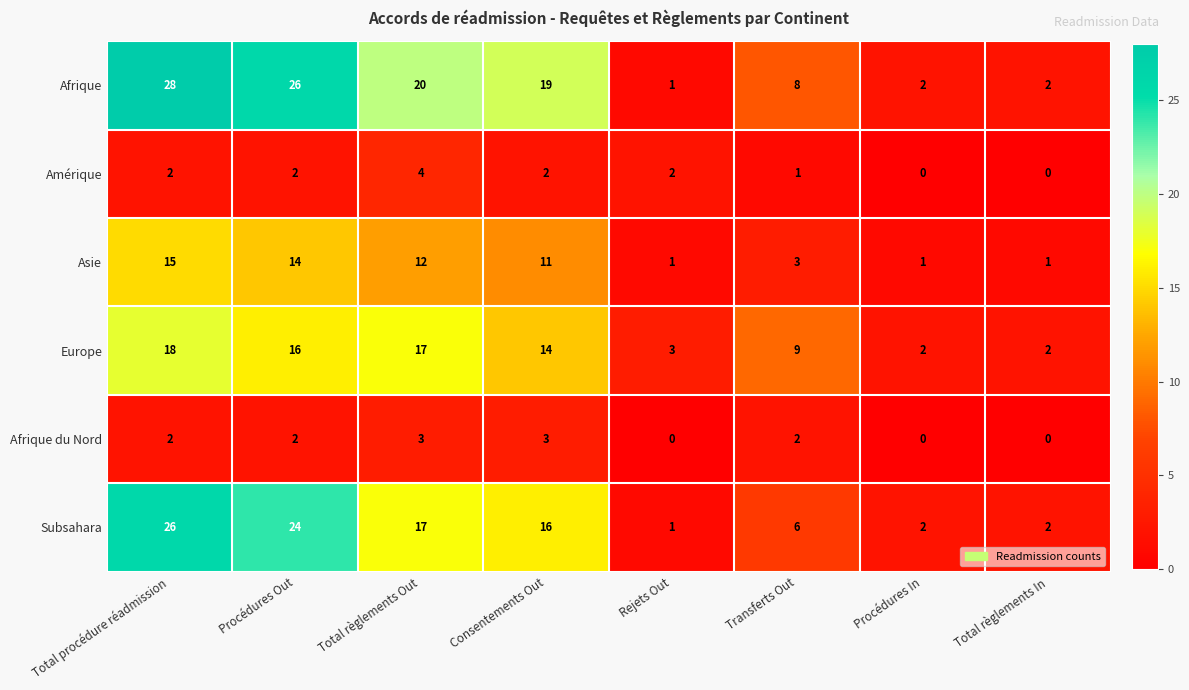

Which series has the widest spread of values?

Afrique